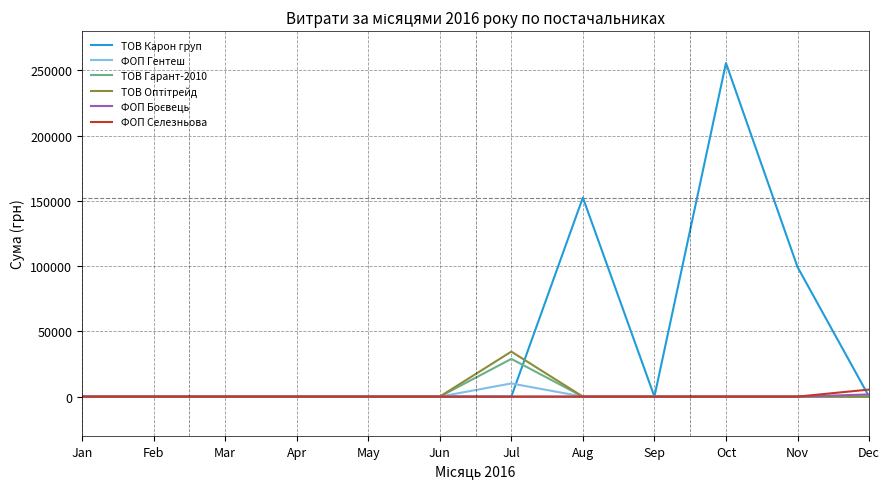

What is the difference between the maximum and second lowest values in the ТОВ Гарант-2010 series?

28916.0